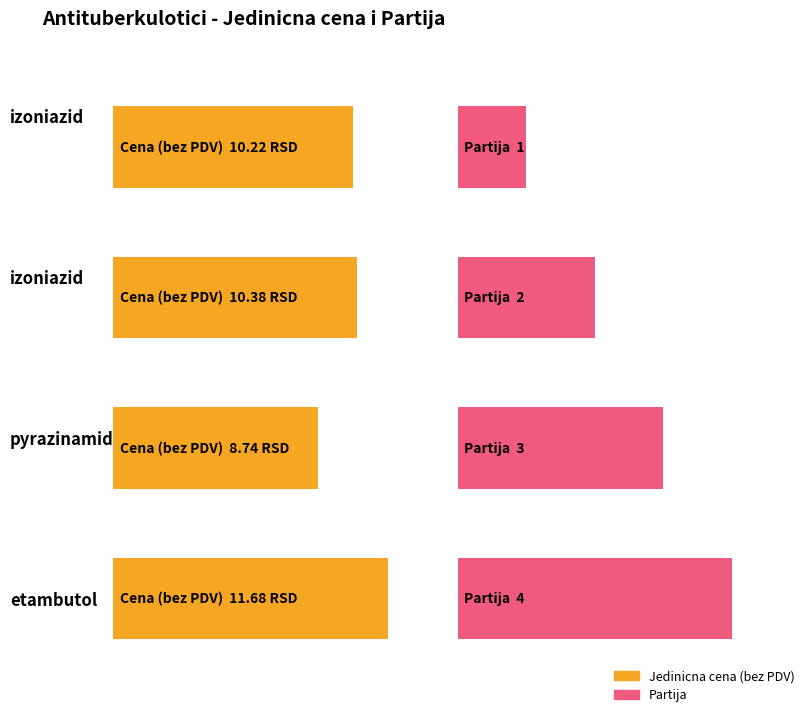

At which label is Jedinicna cena (bez PDV) closest to 10?

izoniazid